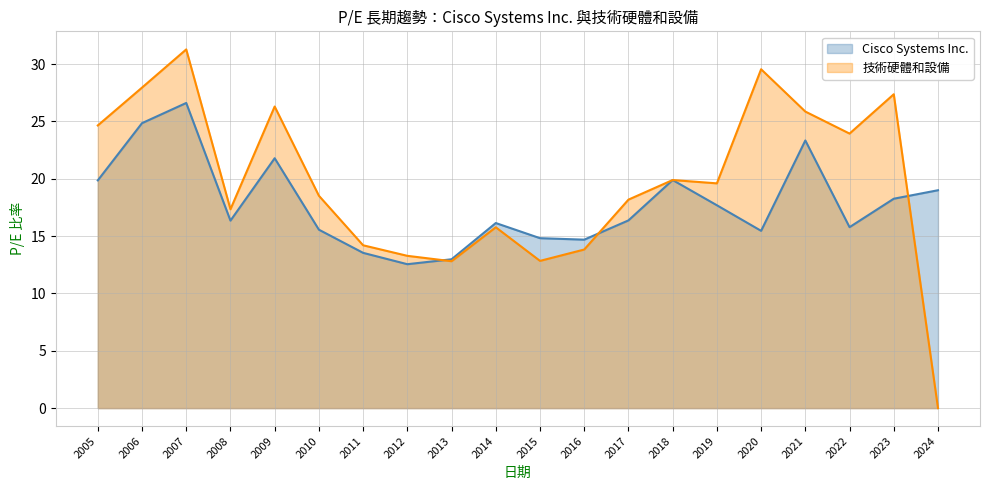

Read the Cisco Systems Inc. value at 2006.

24.9